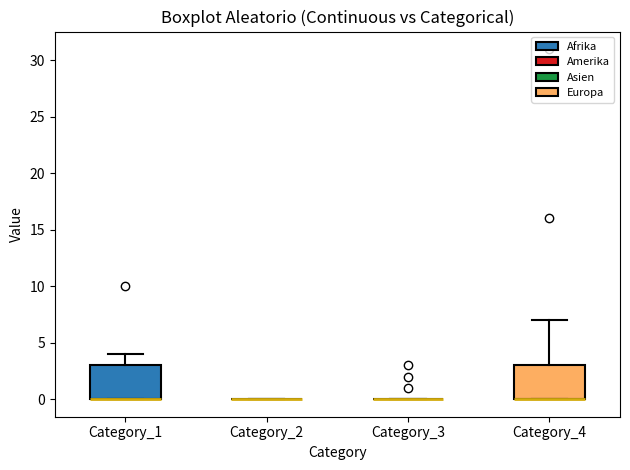

Reading left to right, transcribe this box plot: for each box, give where its median line is, the range the box spans, and where its two whiskers end, as read against the y-axis. The values are not printed on the chart, so give them approximately, as read against the axis.

Category_1: median 0 (drawn on the box's lower edge), box 0 to 3, whiskers 0 to 4
Category_2: box collapsed to a line at 0, whiskers 0 to 0
Category_3: box collapsed to a line at 0, whiskers 0 to 0
Category_4: median 0 (drawn on the box's lower edge), box 0 to 3, whiskers 0 to 7